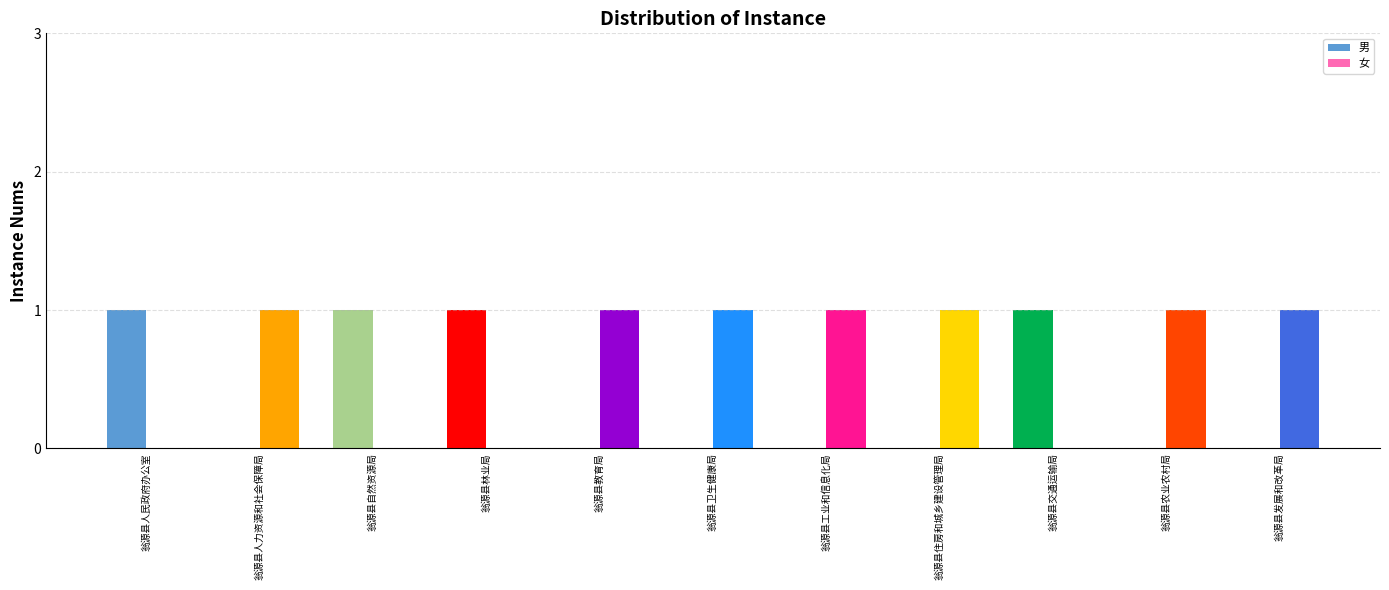

What are all the series names shown in the legend?

男, 女